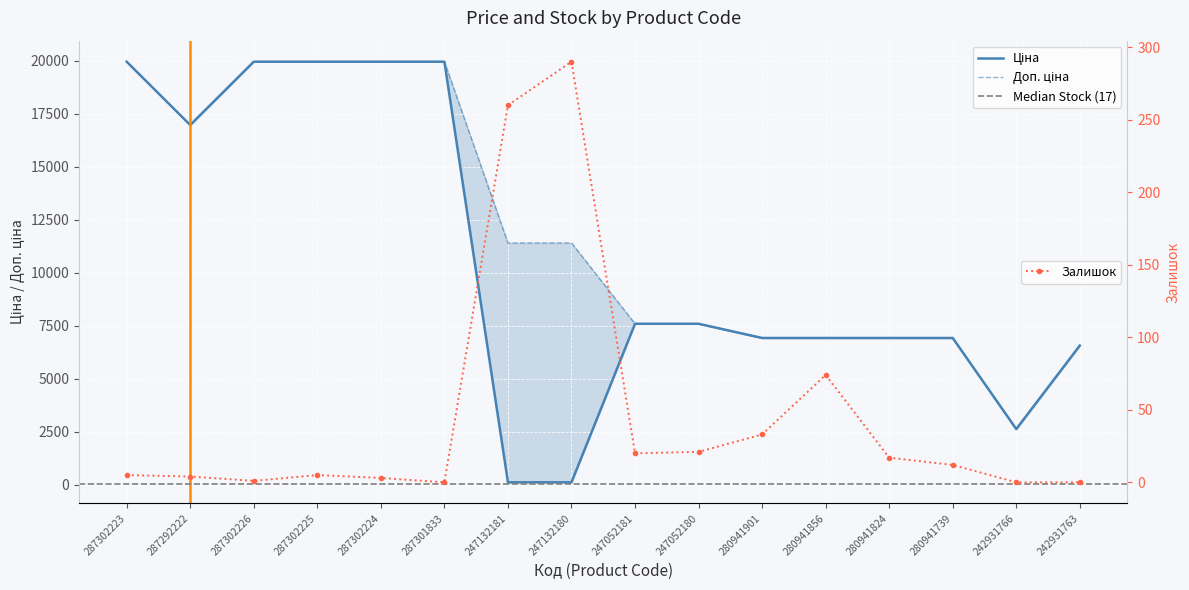

What is the spread (max minus min) of values at 280941856?

6851.7